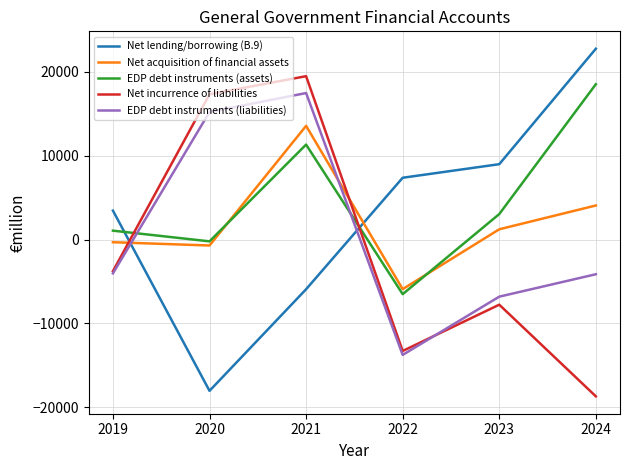

At which category is the sum across all series the highest?

2021